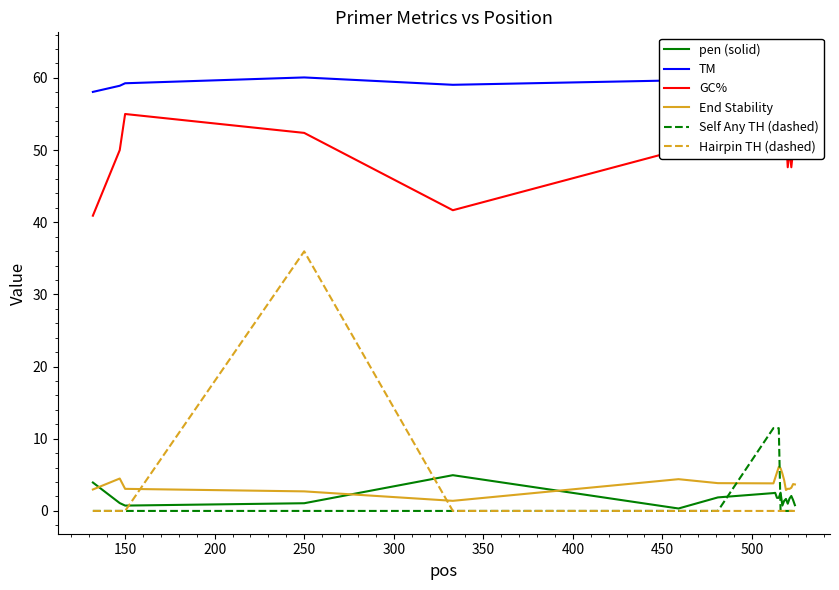

What is the maximum value for Hairpin TH (dashed)?

36.0